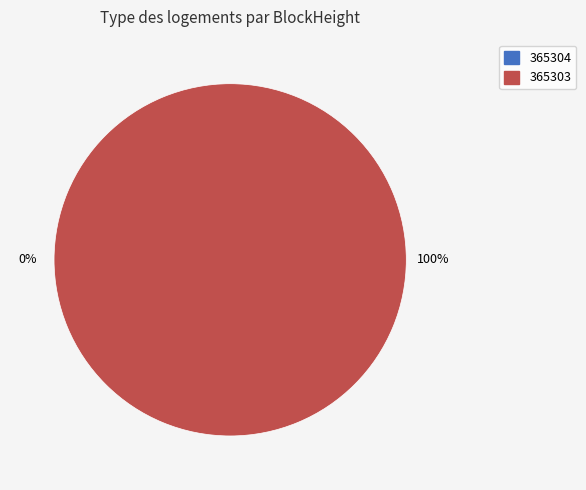

To the nearest percent, what is the difference between the largest and smallest slice percentages?

100%